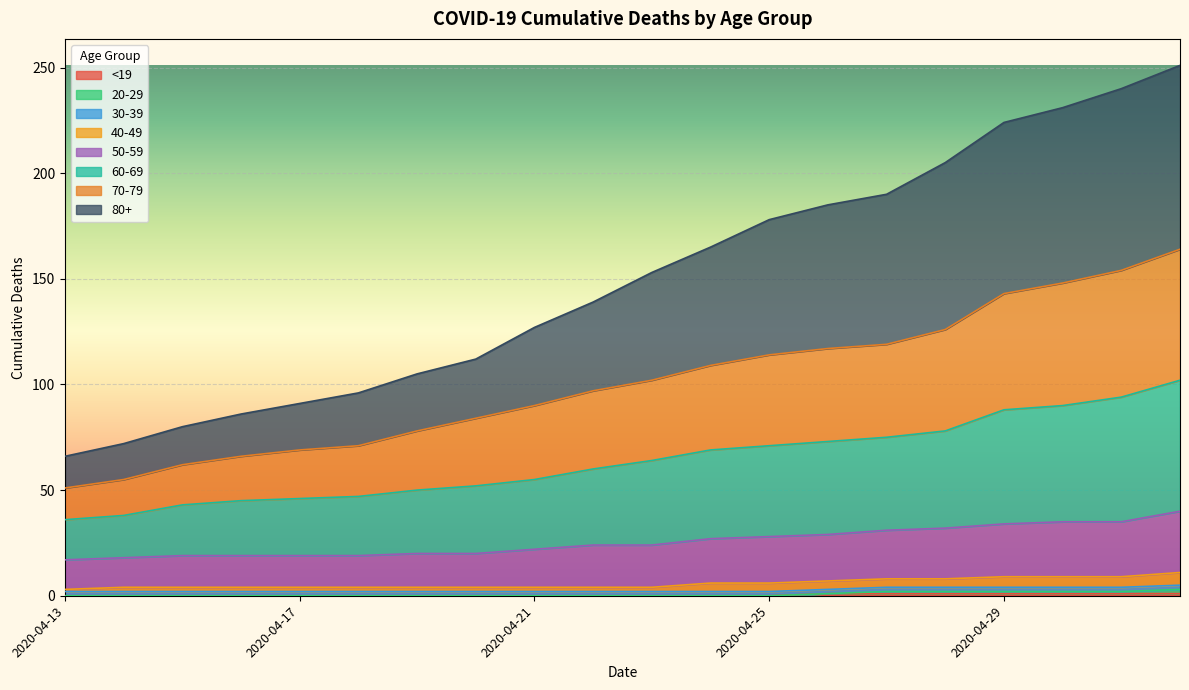

True or false: 70-79 has more than 0 points higher than both neighbors.

False